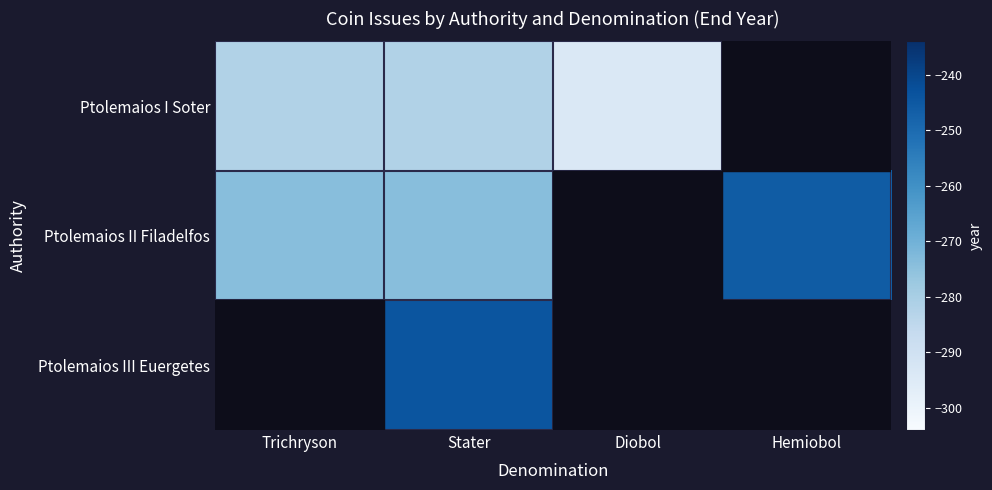

What is the difference between the maximum and minimum values in the Ptolemaios I Soter series?

12.0